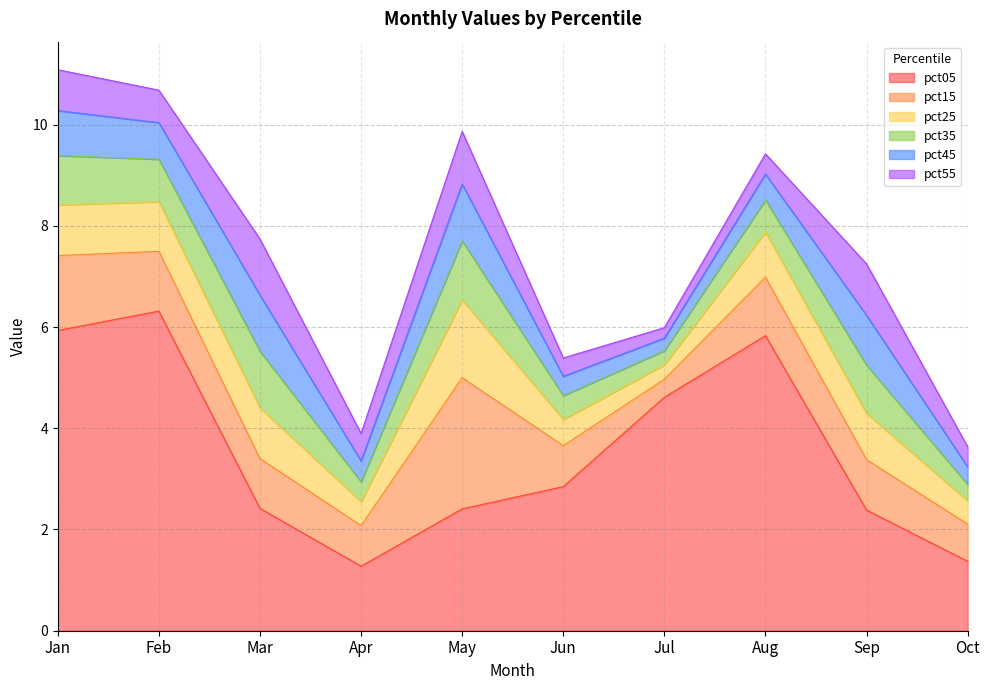

What is the value of the pct35 point at the 4th from the left?

0.4